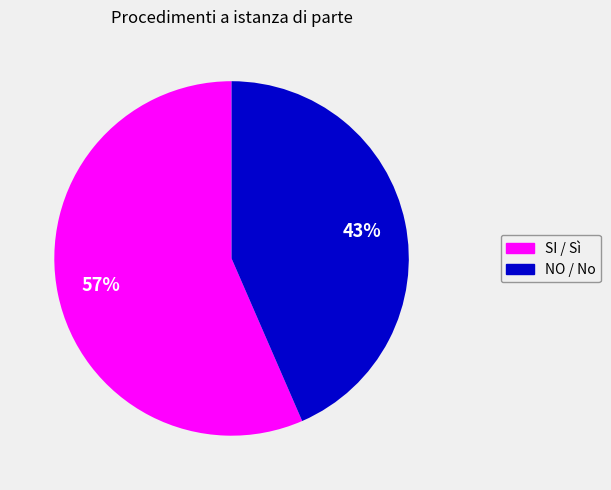

How many slices are in this pie chart?

2